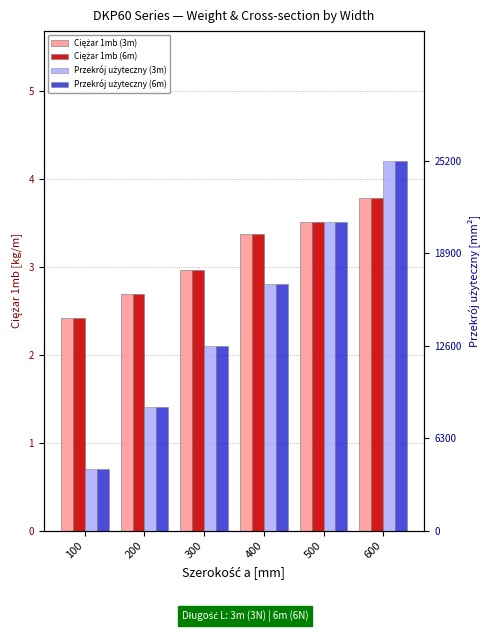

Rank the series by their maximum value, from highest to lowest.

Przekrój użyteczny (3m), Przekrój użyteczny (6m), Ciężar 1mb (3m), Ciężar 1mb (6m)